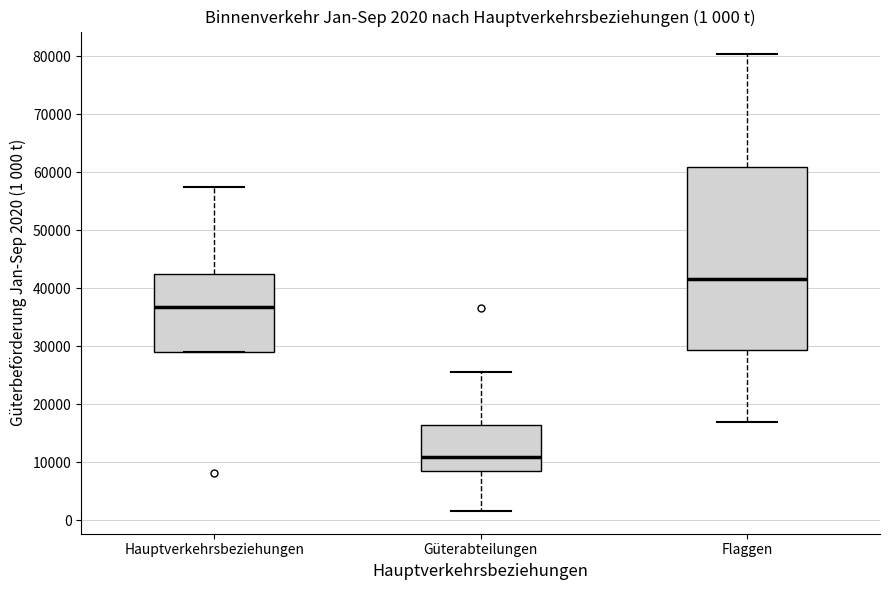

Comparing the boxes themselves (not the whiskers), which one is the tallest?

Flaggen